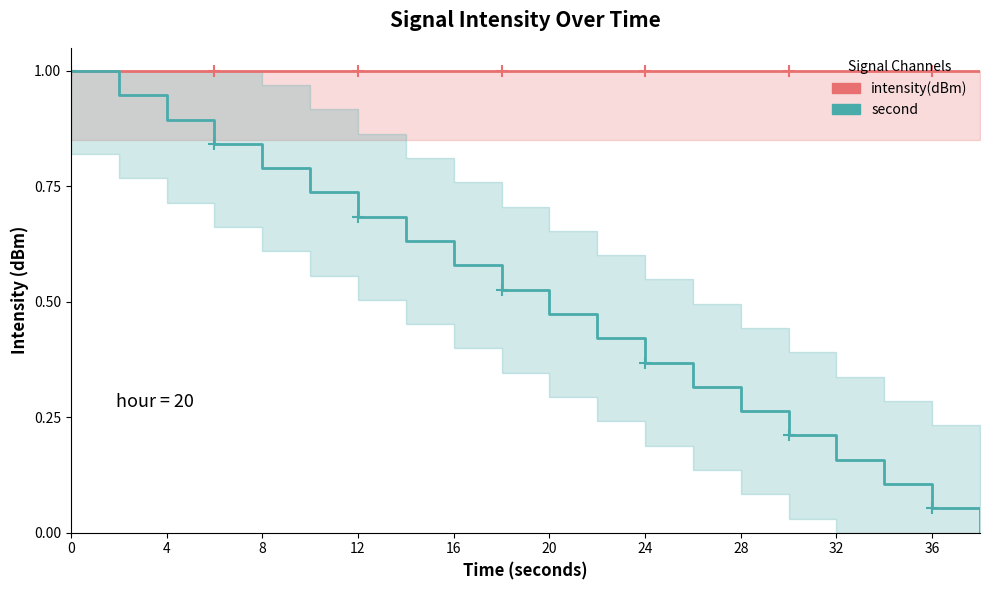

True or false: second has a value of 0.5 at 24.

False